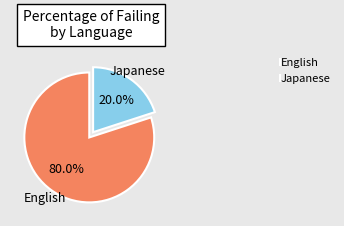

Which category has the smallest portion of the pie?

Japanese